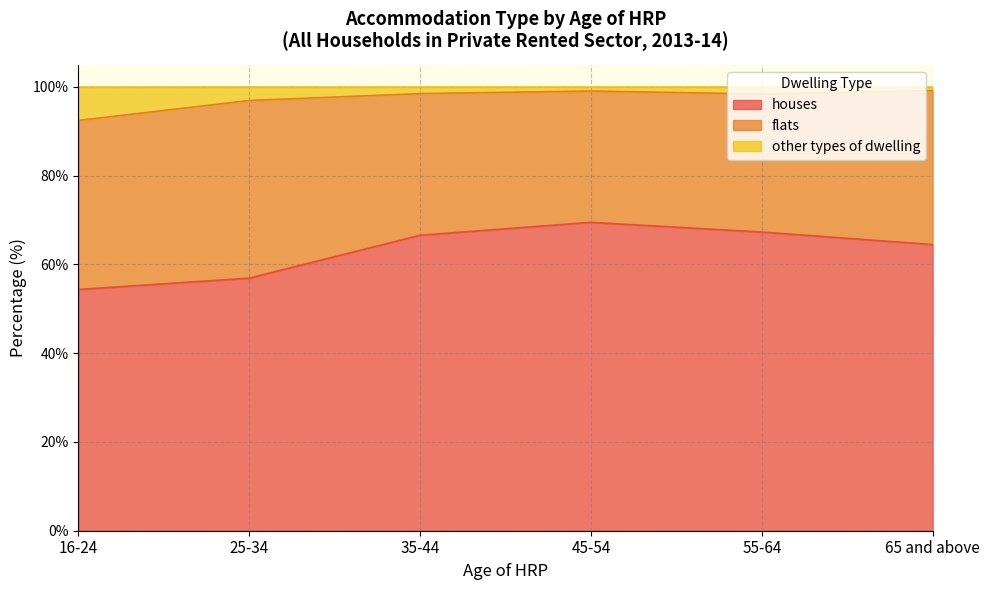

What is the total value across all series at 16-24?

100.0